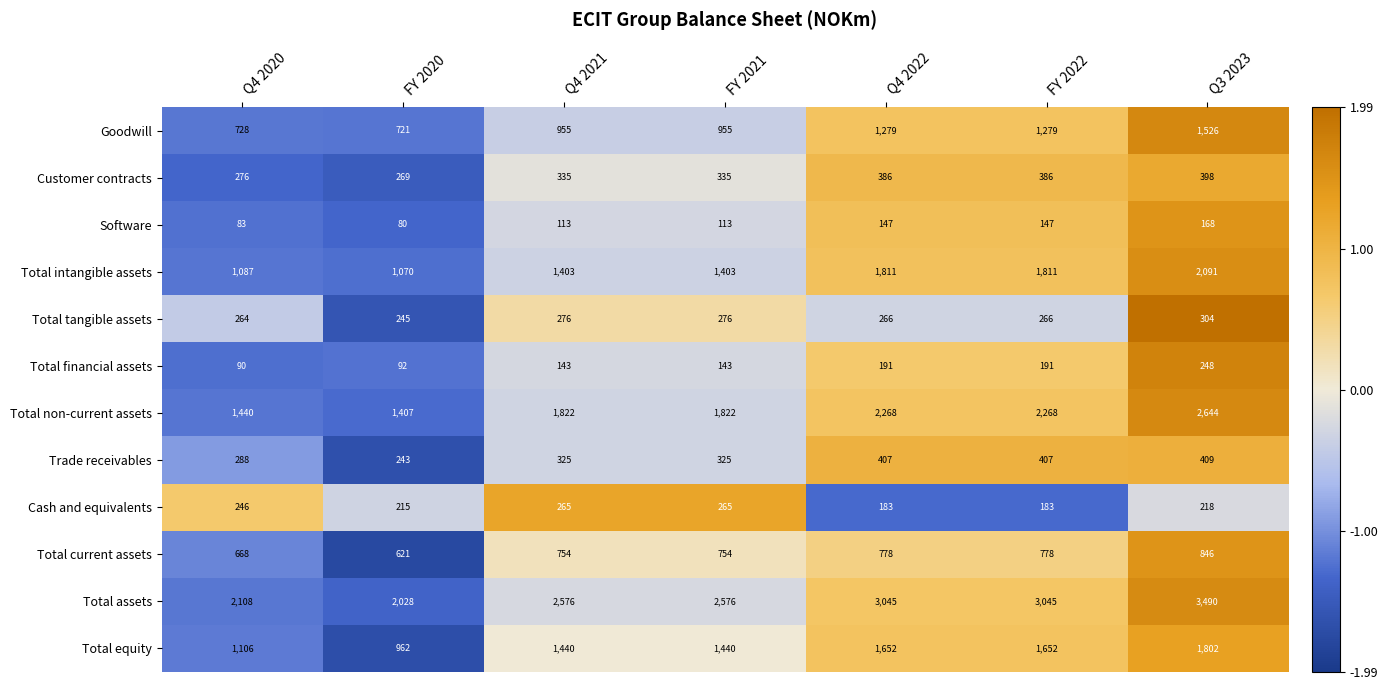

What is the total value across all series at Q4 2021?

10407